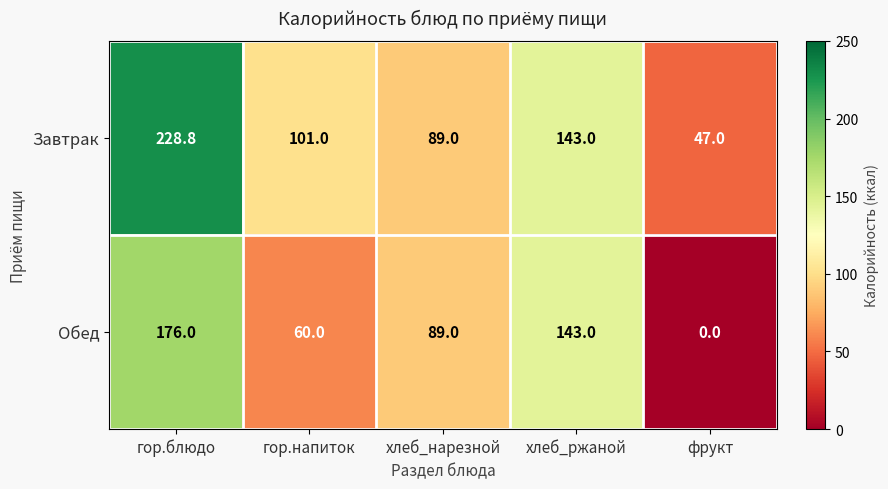

At which category is the sum across all series the highest?

гор.блюдо